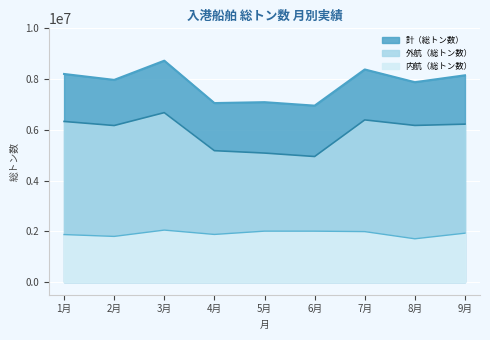

Where does the 計（総トン数） series first go above 7967711?

1月